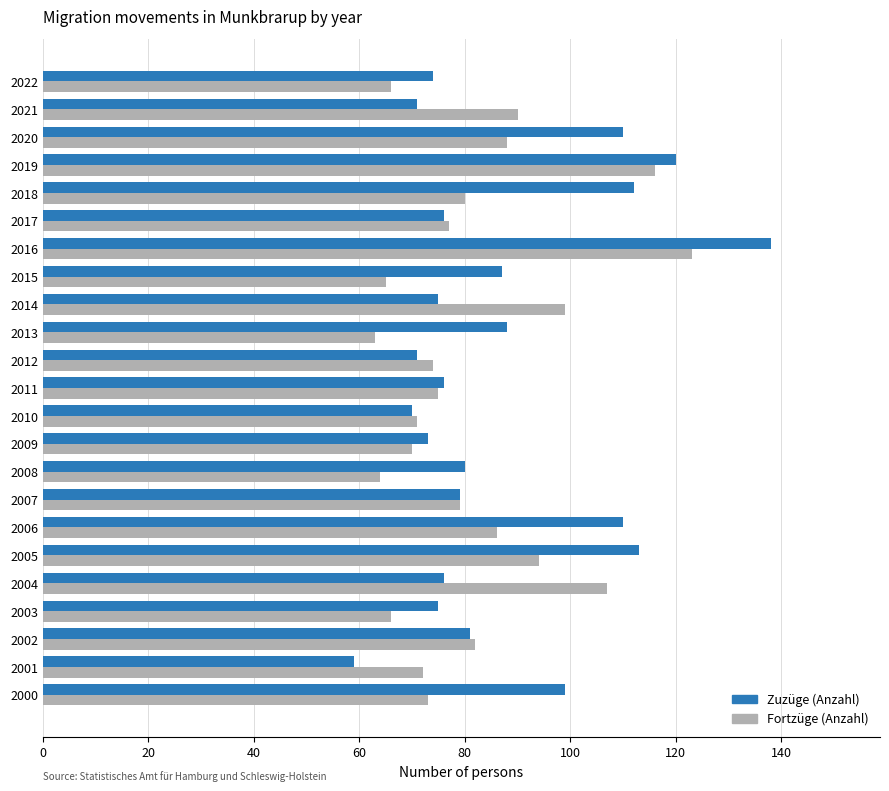

How many categories are shown in the chart?

23